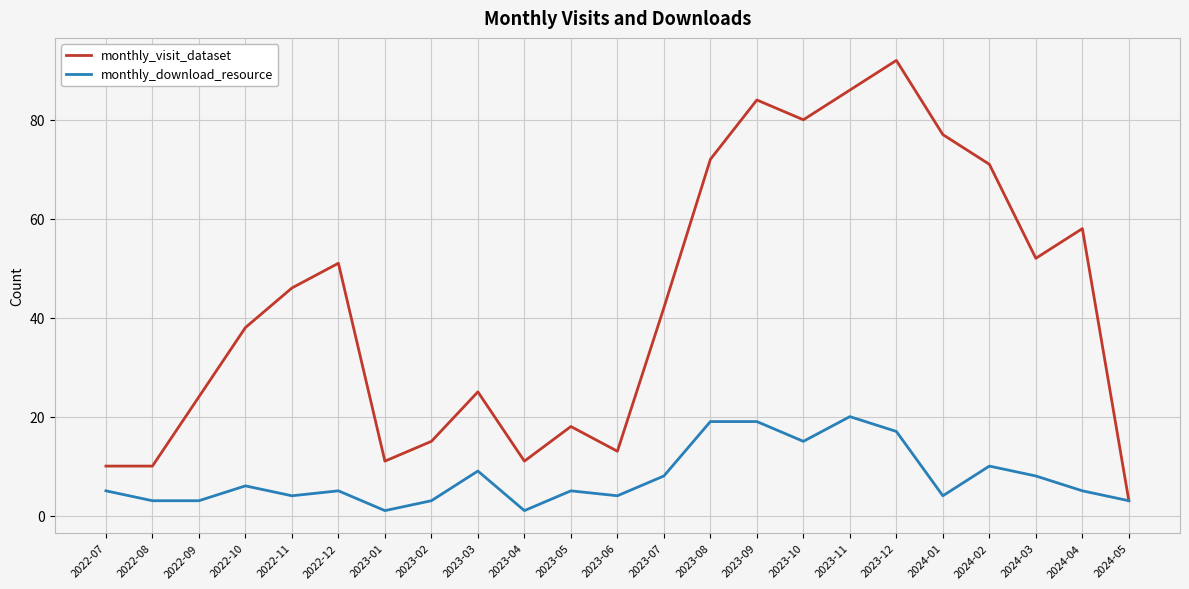

What is the difference between the monthly_visit_dataset values at 2023-02 and 2023-06?

2